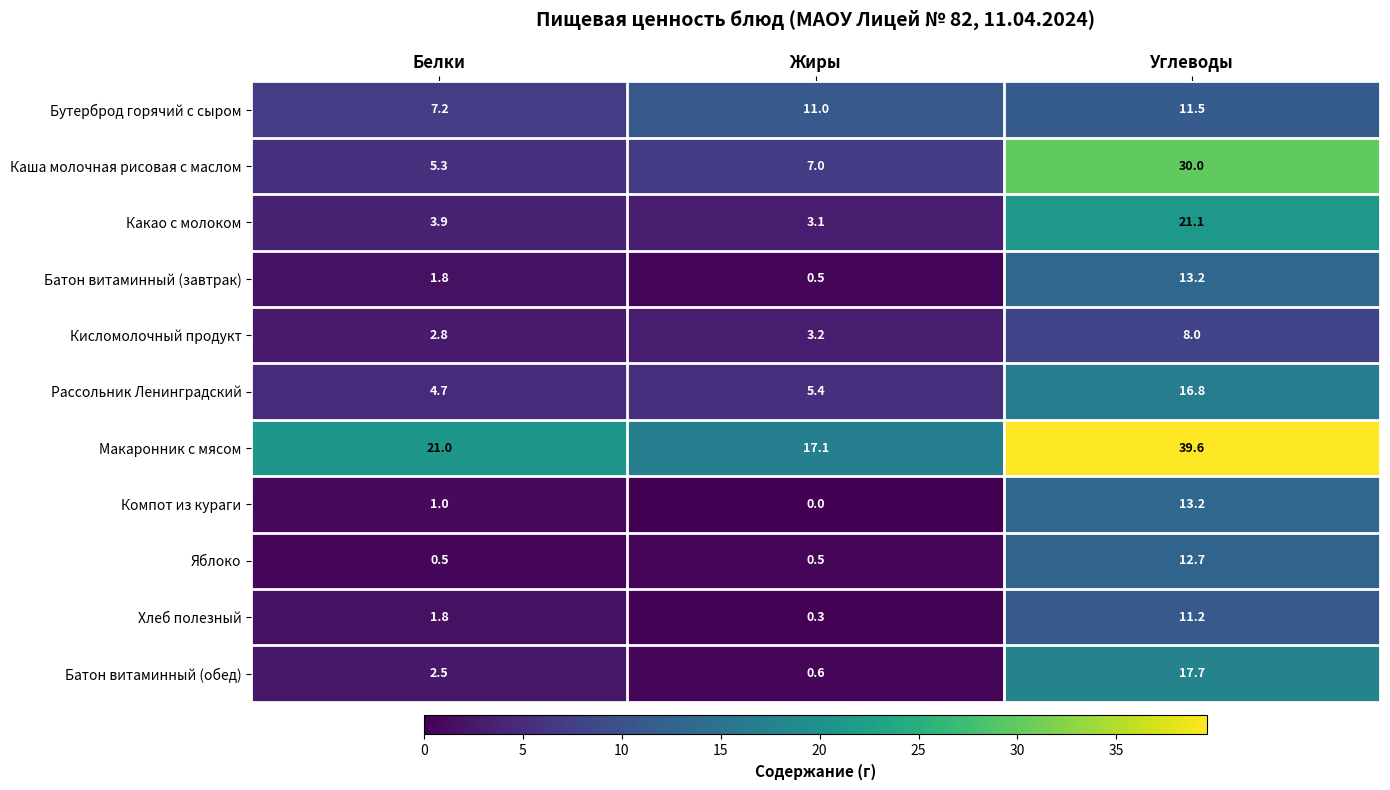

Which series has the largest total across all categories?

Макаронник с мясом